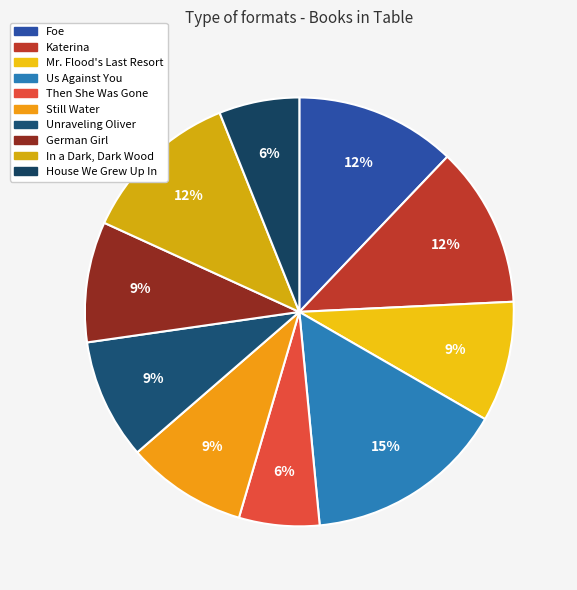

How many segments does this pie chart have?

10